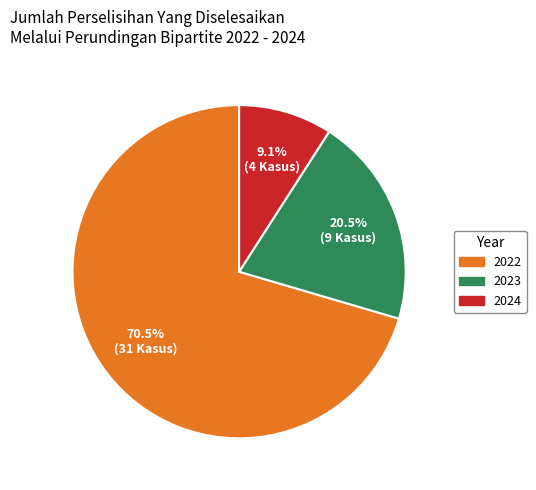

Between 2022 and 2024, which is larger?

2022